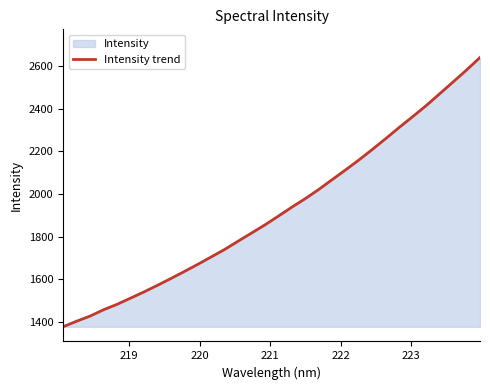

What is the maximum value shown in the chart?

2640.6